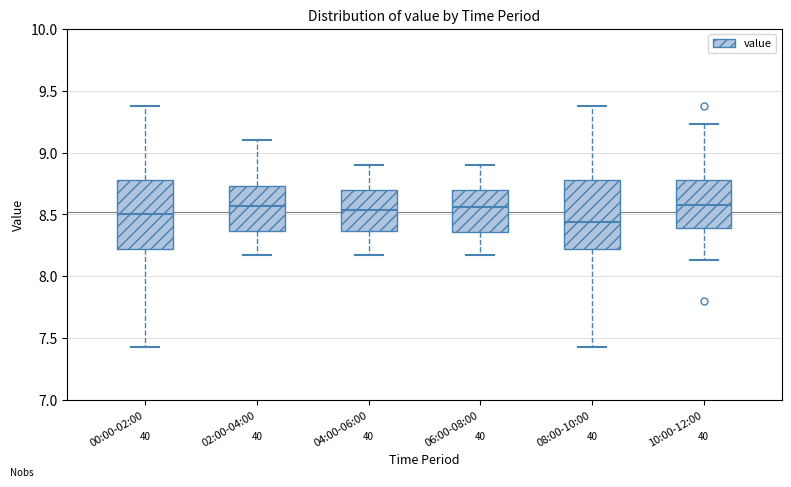

Reading left to right, read every box against the y-axis: the position of its median line, the range the box covers, and the ends of its whiskers. The values are not printed on the chart, so give them approximately, as read against the axis.

00:00-02:00: median 8.50, box 8.20 to 8.80, whiskers 7.45 to 9.40
02:00-04:00: median 8.55, box 8.35 to 8.75, whiskers 8.15 to 9.10
04:00-06:00: median 8.55, box 8.35 to 8.70, whiskers 8.15 to 8.90
06:00-08:00: median 8.55, box 8.35 to 8.70, whiskers 8.15 to 8.90
08:00-10:00: median 8.45, box 8.20 to 8.80, whiskers 7.45 to 9.40
10:00-12:00: median 8.60, box 8.40 to 8.80, whiskers 8.15 to 9.25